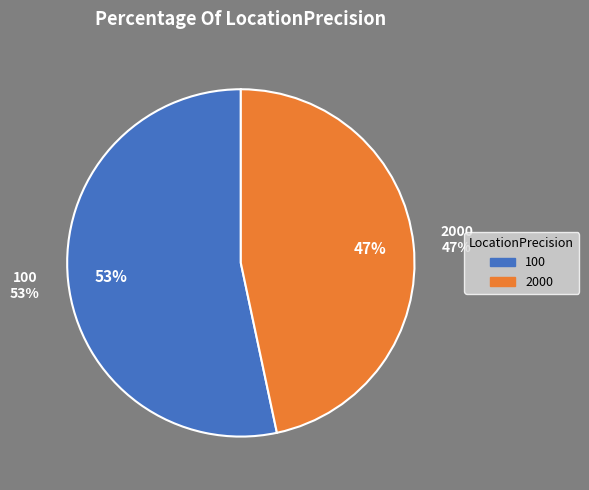

Count the number of slices in the pie.

2